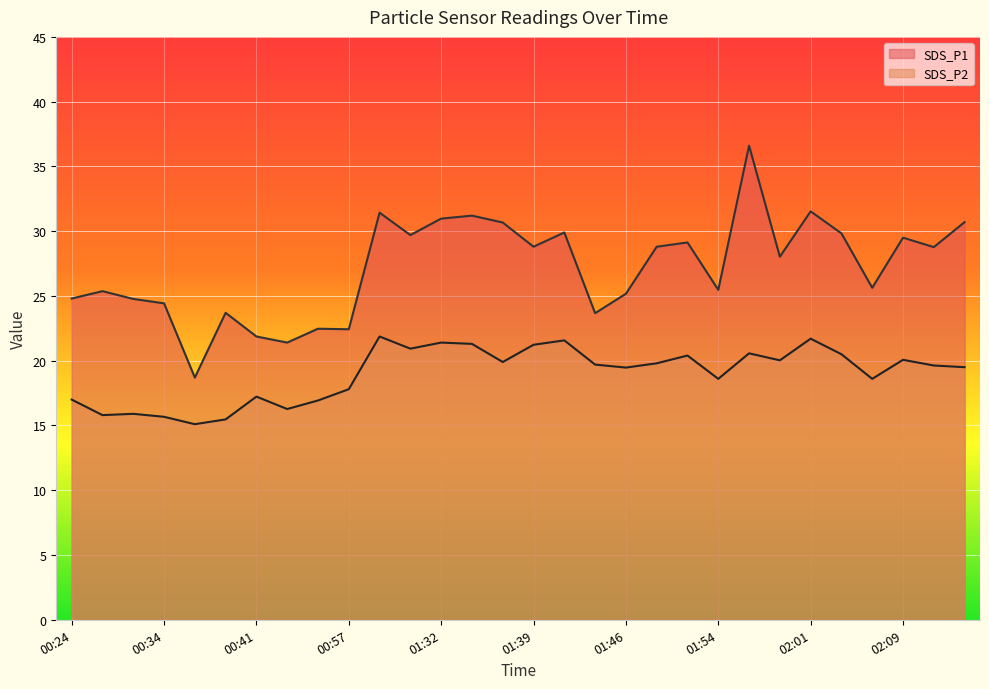

At which label does SDS_P1 first exceed 28?

01:27